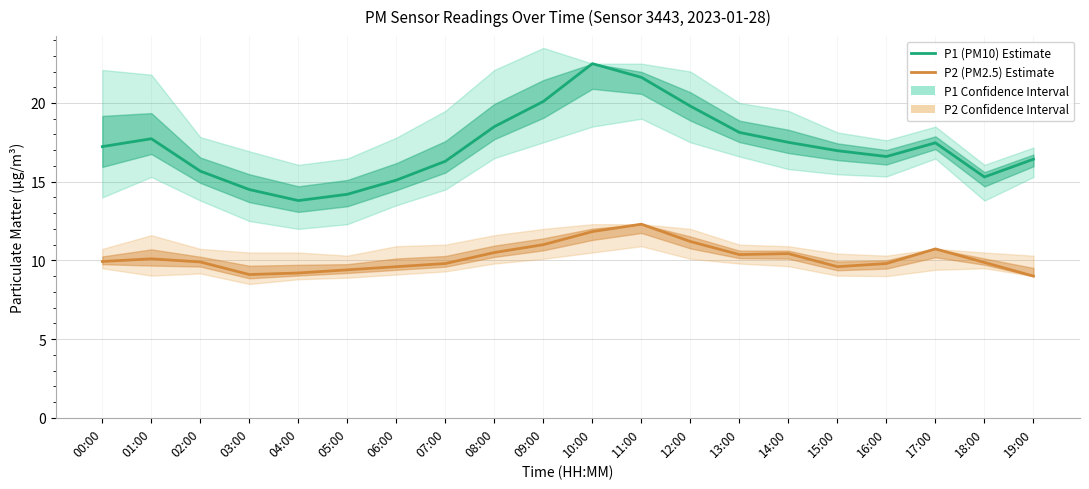

Reading left to right, transcribe all the data shown in this chart.

P1 (PM10) Estimate: 17.2	17.7	15.7	14.5	13.8	14.2	15.1	16.3	18.5	20.1	22.5	21.6	19.8	18.1	17.5	17.0	16.6	17.5	15.3	16.4
P2 (PM2.5) Estimate: 9.9	10.1	9.9	9.1	9.2	9.4	9.6	9.8	10.5	11.0	11.8	12.3	11.2	10.4	10.4	9.6	9.8	10.7	9.9	9.0